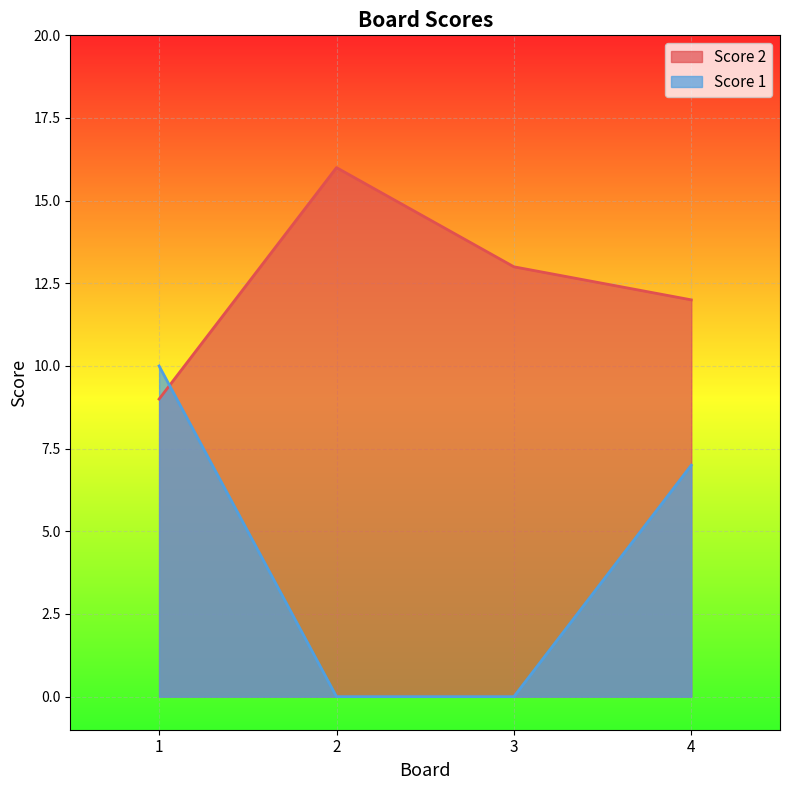

Where is Score 2 nearest to the value 12?

4